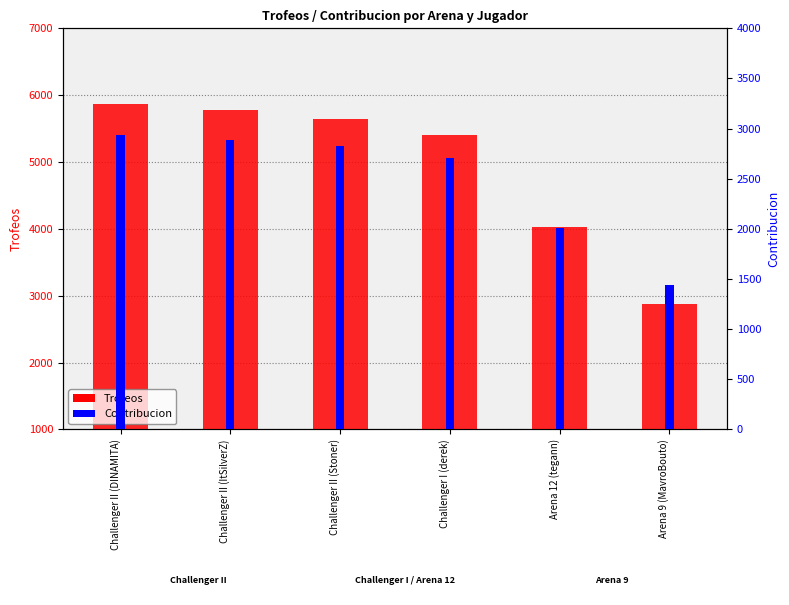

How many bars are there in total?

12